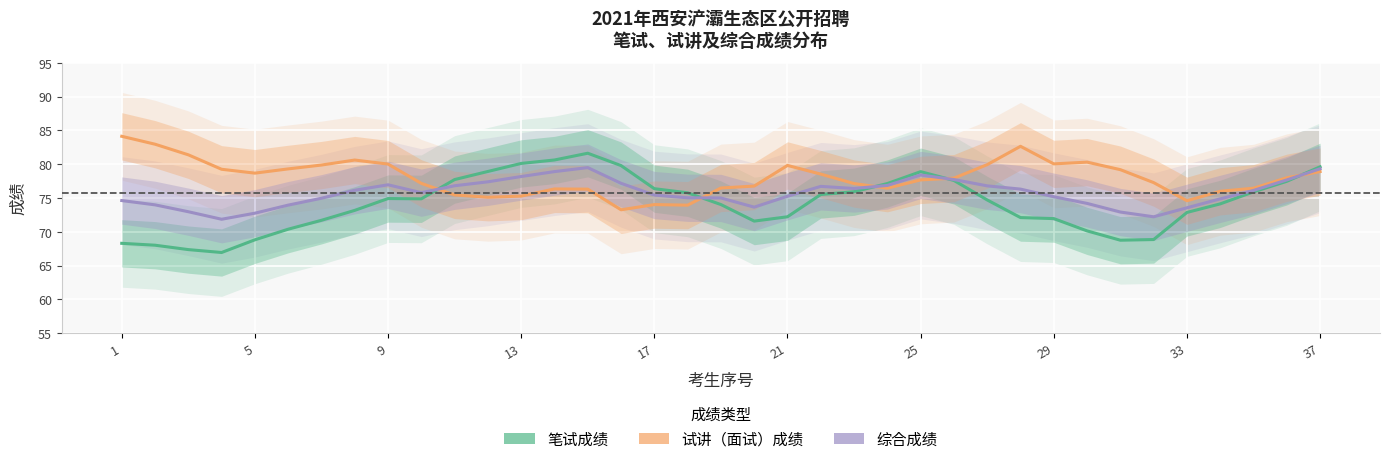

How many distinct data groups are displayed?

3